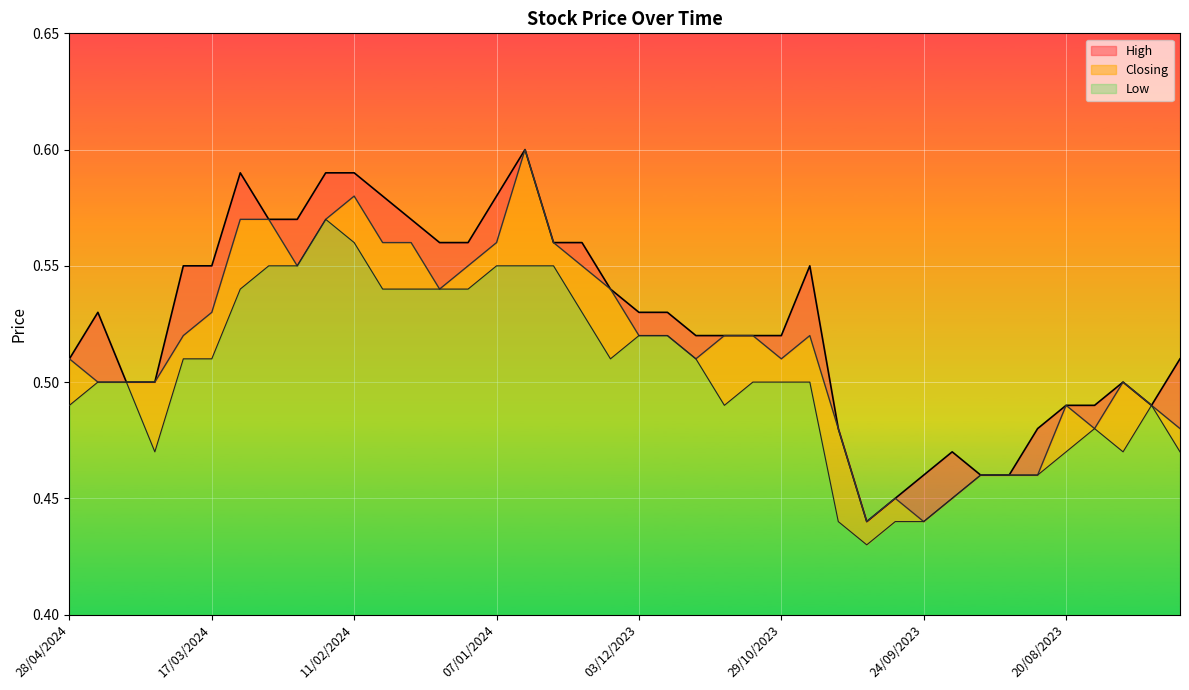

What is the maximum value shown in the chart?

0.6